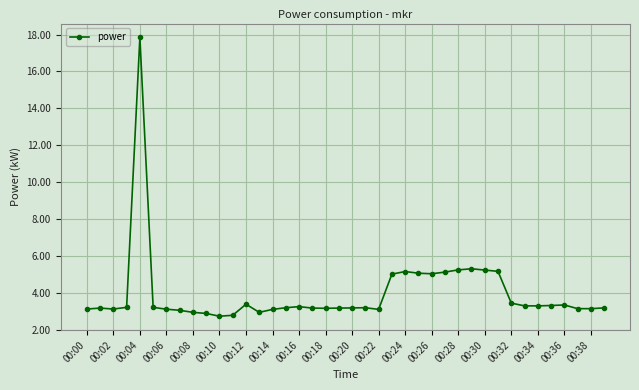

What is the maximum value shown in the chart?

17.8